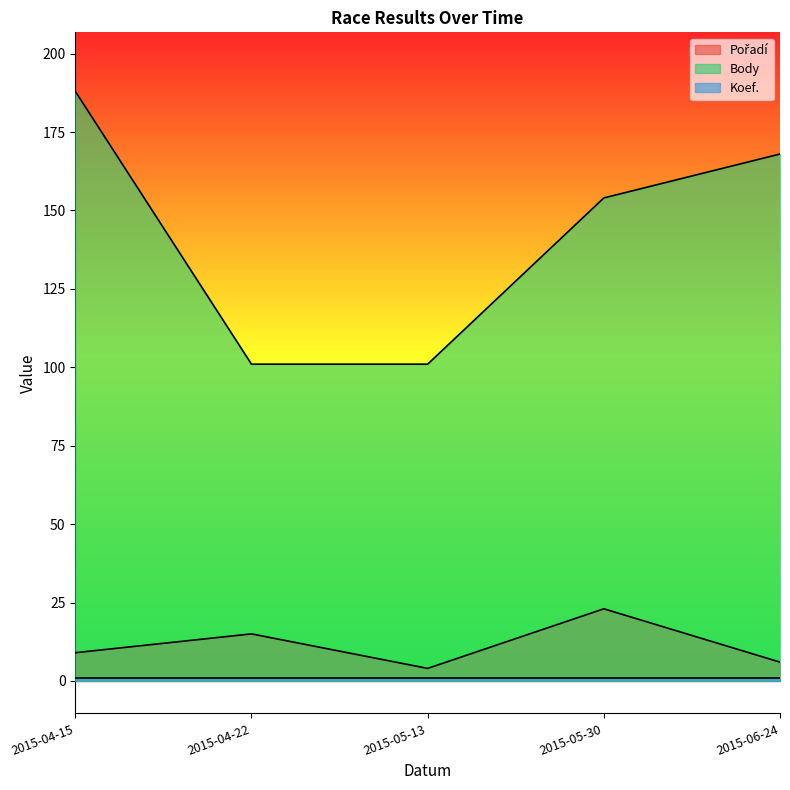

Count the number of categories in the chart.

5